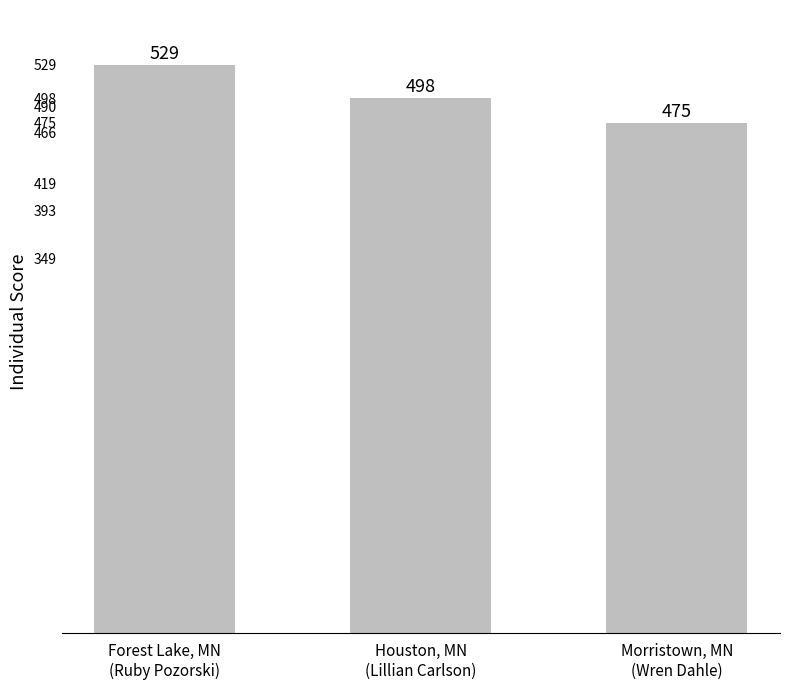

Rank the categories by value from lowest to highest.

Morristown, MN
(Wren Dahle), Houston, MN
(Lillian Carlson), Forest Lake, MN
(Ruby Pozorski)